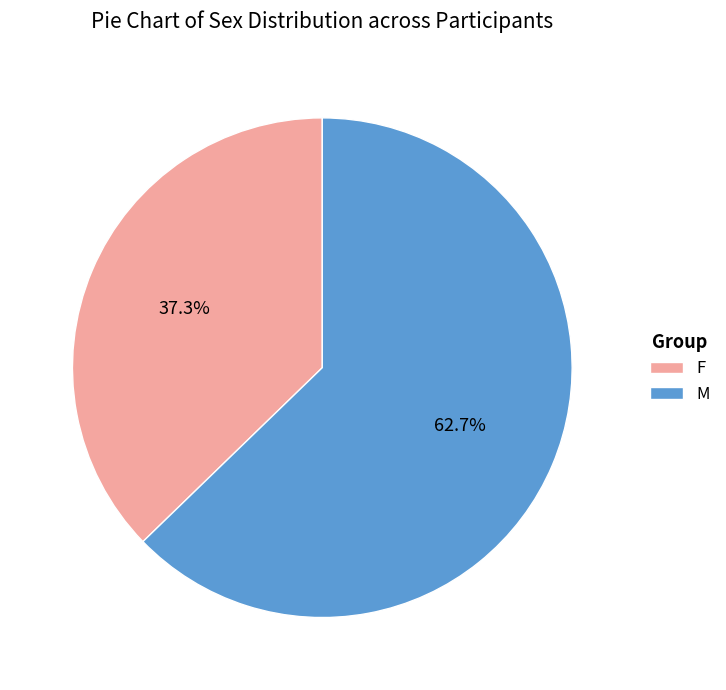

Is there any slice that represents more than half of the pie?

Yes